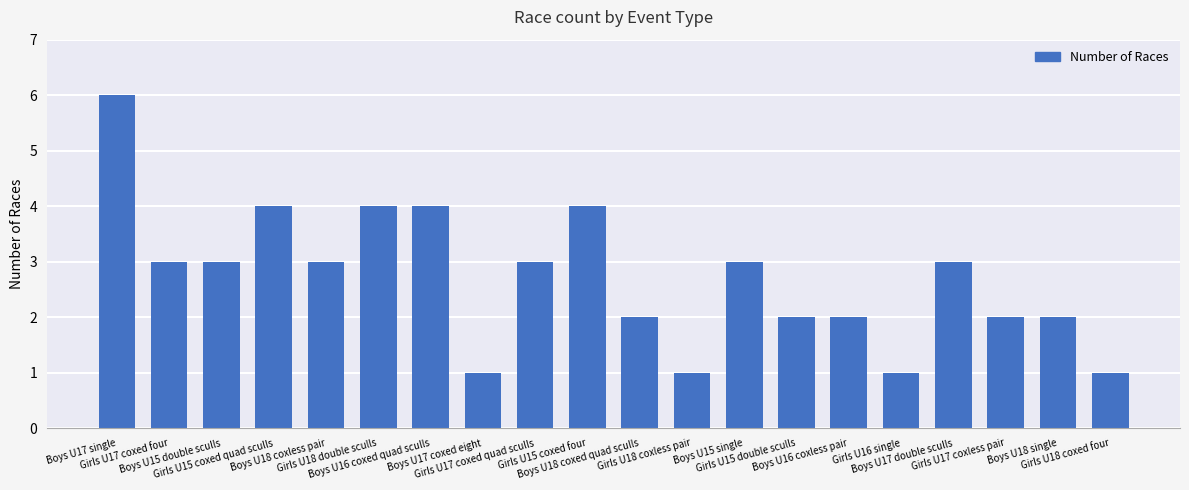

What is the change in value from Boys U18 coxless pair to Boys U16 coxed quad sculls?

+1